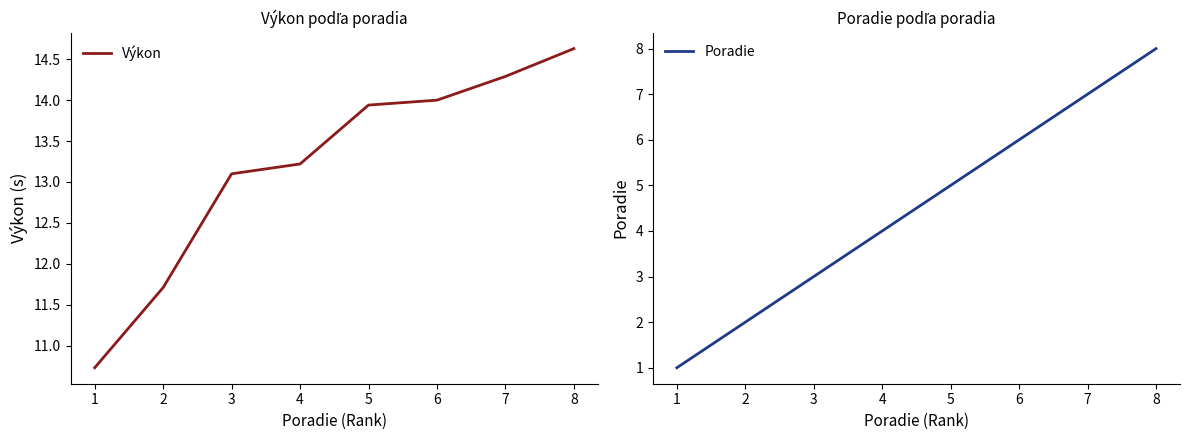

True or false: Výkon and Poradie cross at least once.

False